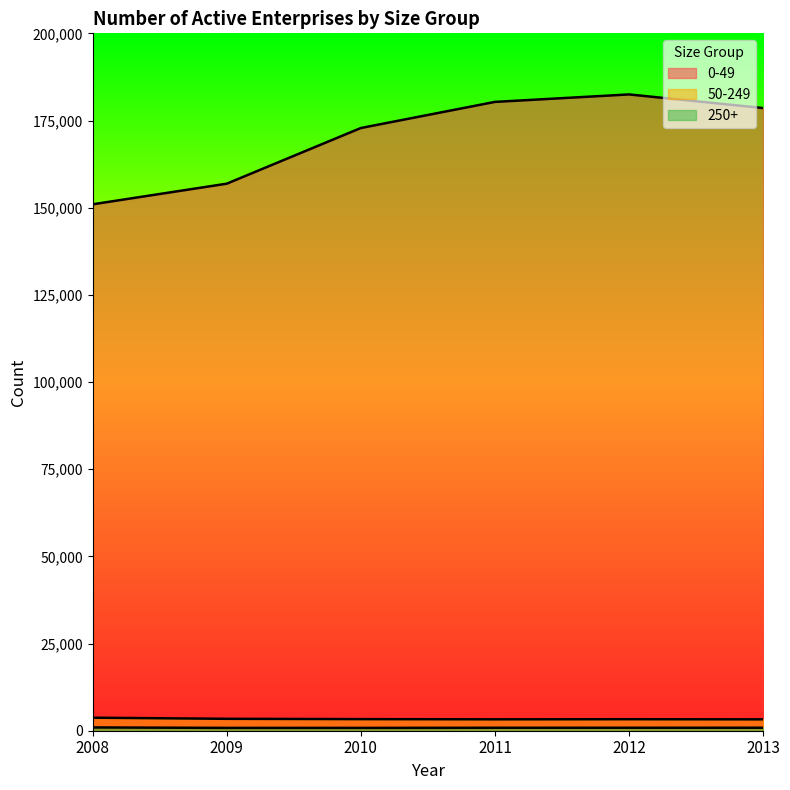

How many interior local peaks does the 50-249 series have?

1